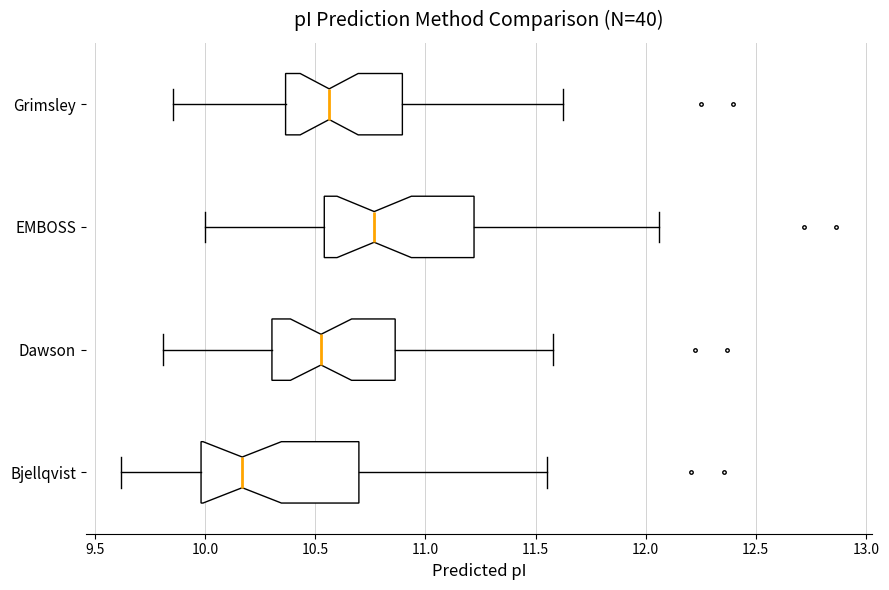

Reading bottom to top, transcribe this box plot: for each box, give where its median line is, the range the box spans, and where its two whiskers end, as read against the x-axis. The values are not printed on the chart, so give them approximately, as read against the axis.

Bjellqvist: median 10.15, box 10.00 to 10.70, whiskers 9.60 to 11.55
Dawson: median 10.55, box 10.30 to 10.85, whiskers 9.80 to 11.60
EMBOSS: median 10.75, box 10.55 to 11.20, whiskers 10.00 to 12.05
Grimsley: median 10.55, box 10.35 to 10.90, whiskers 9.85 to 11.60